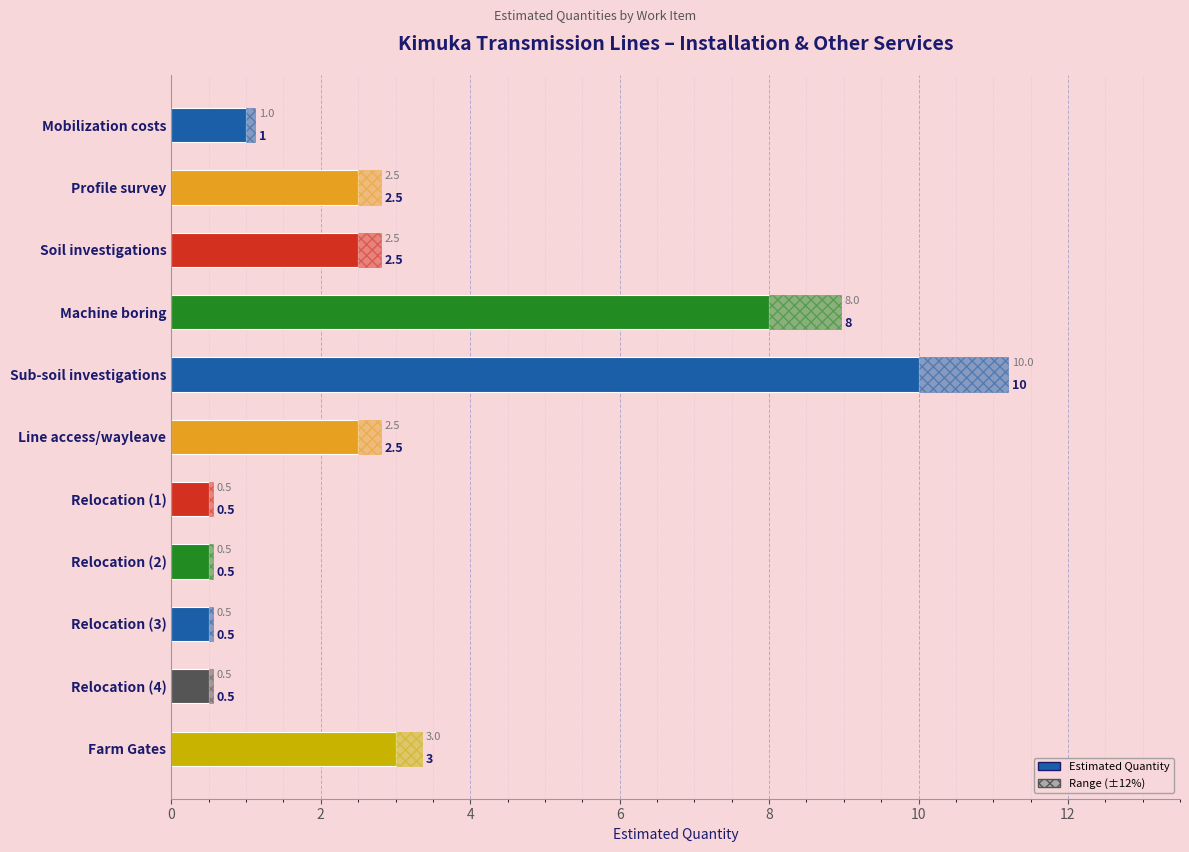

What is the value of the 2nd bar from the left?

2.5